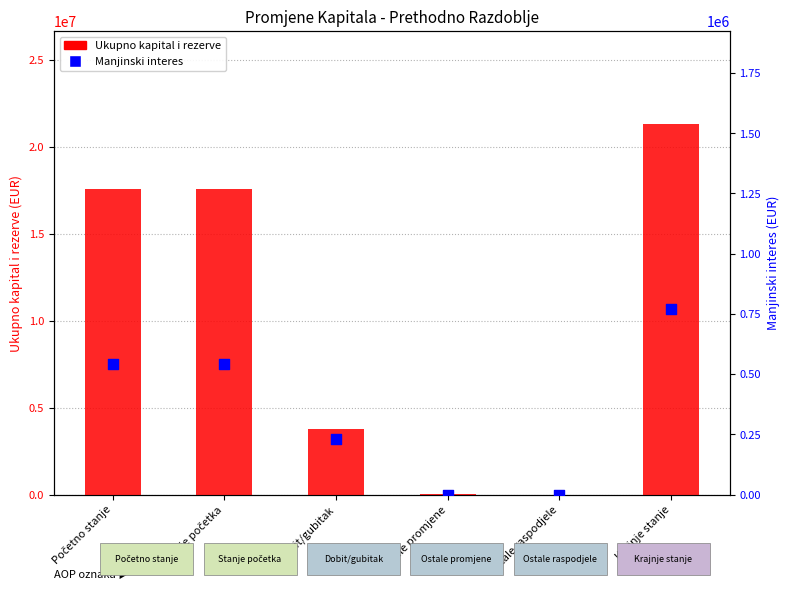

Which series has the largest Y range (max minus min)?

Ukupno kapital i rezerve